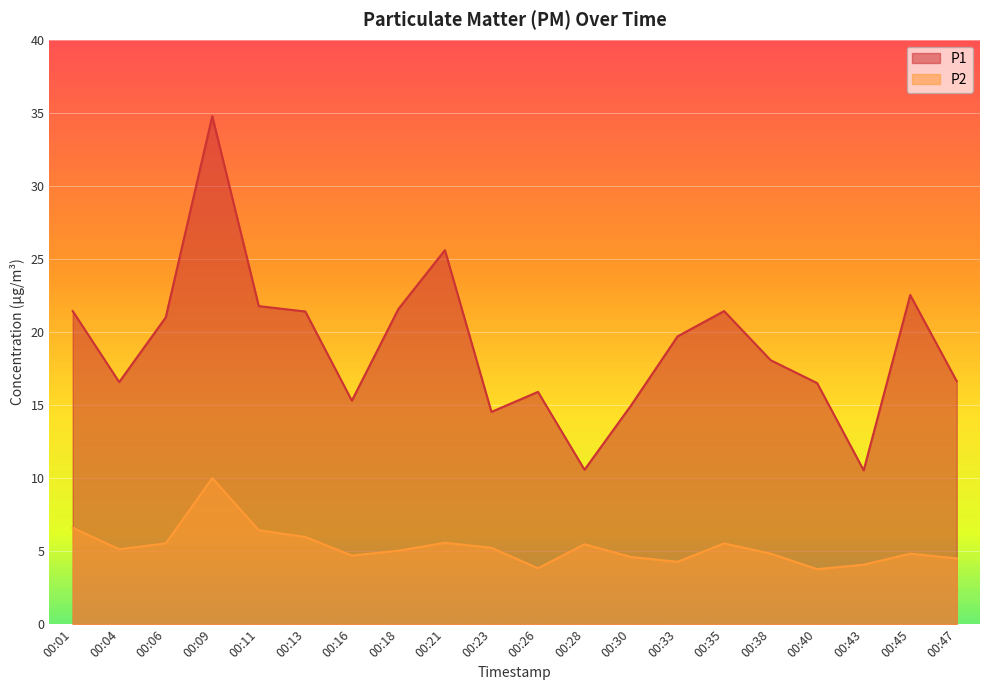

Does the chart display data point markers on the line(s)?

No